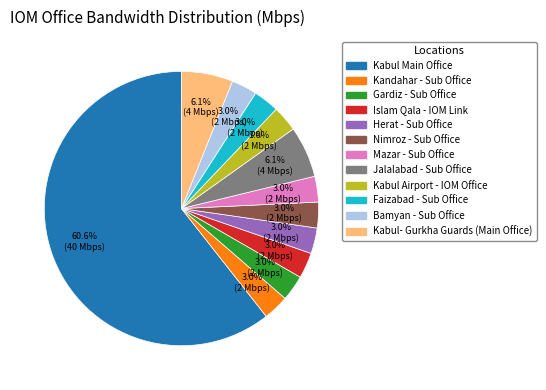

What is the largest slice in the pie chart?

Kabul Main Office